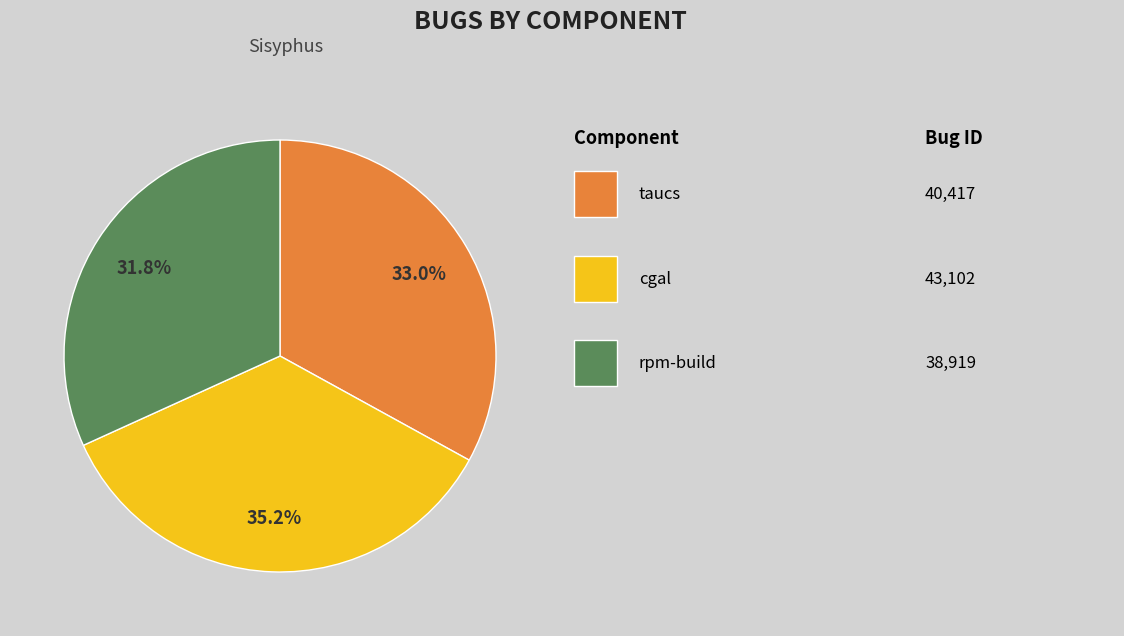

Is there a majority slice in this chart?

No